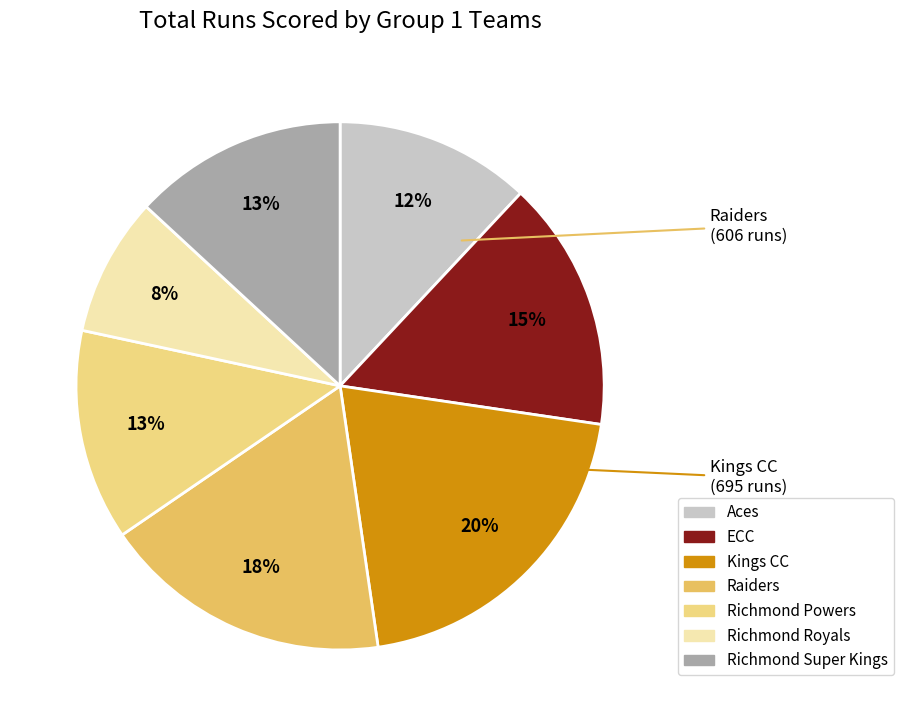

Is Richmond Powers the majority of the pie?

No